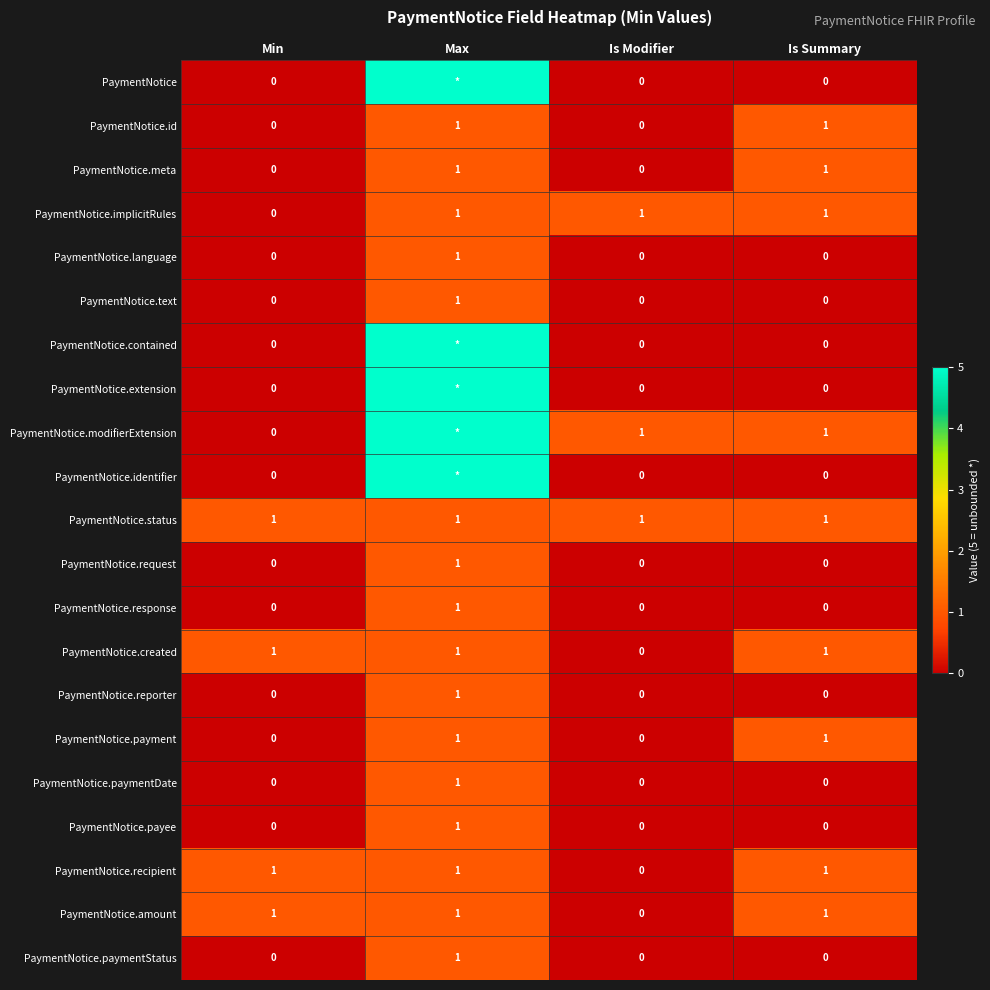

What is the total value across all series at Is Summary?

9